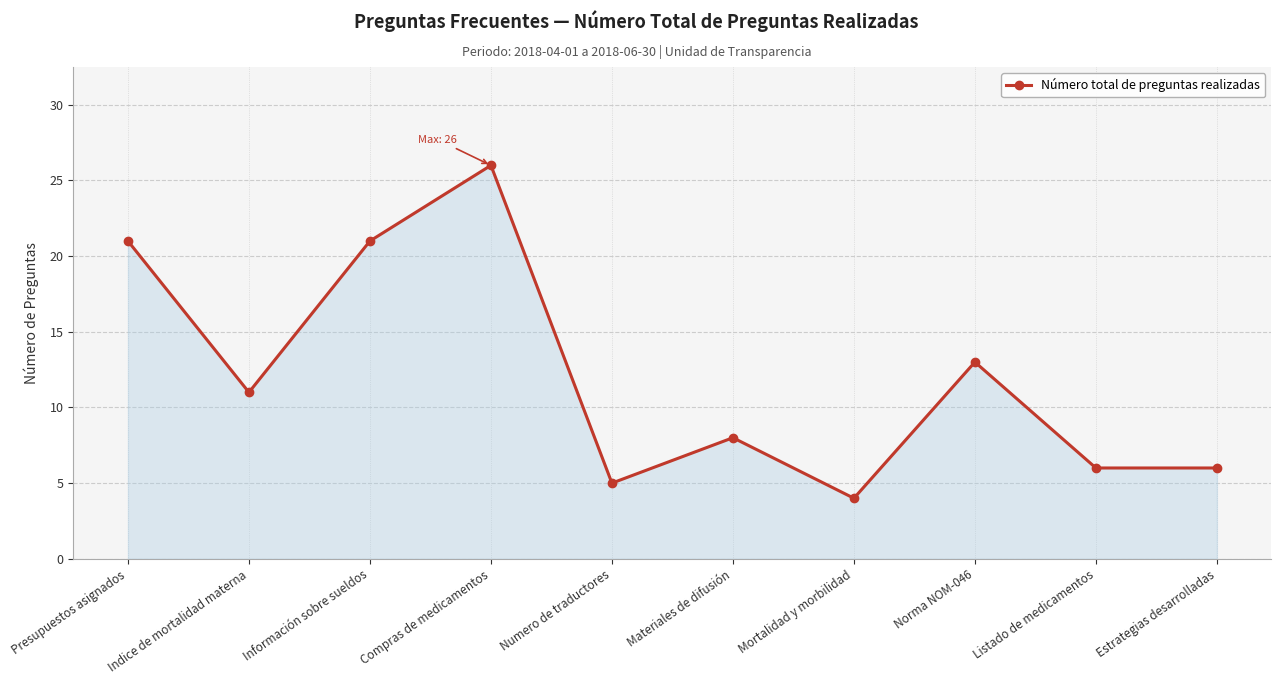

Where is the data nearest to the value 15?

Norma NOM-046